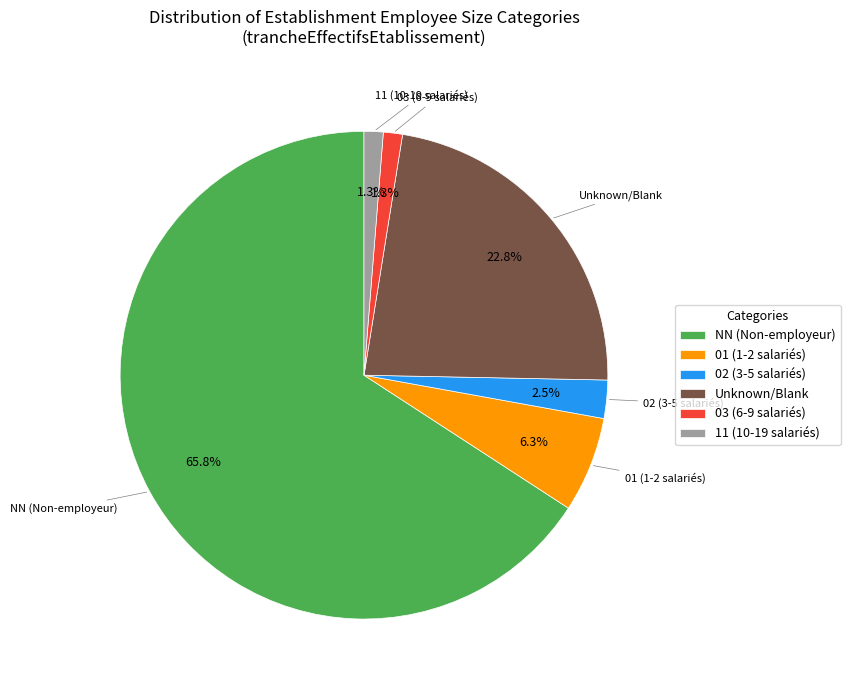

What percentage is NOT represented by 11 (10-19 salariés)?

98.7%